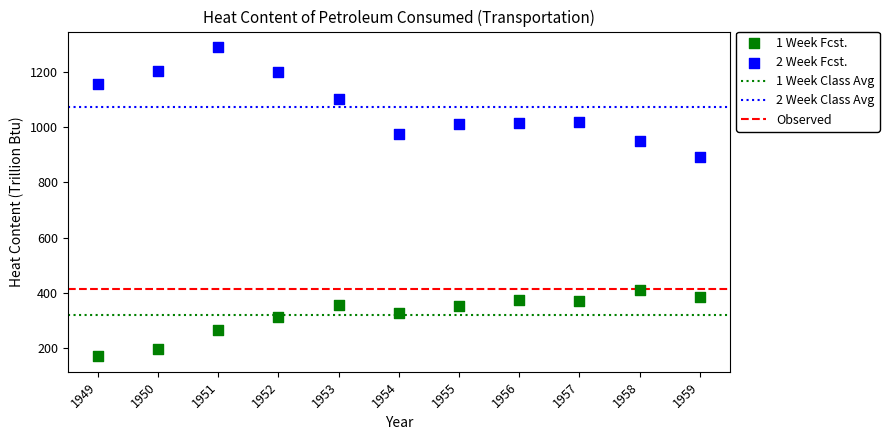

Across all series, what Y value is closest to 730?

891.8